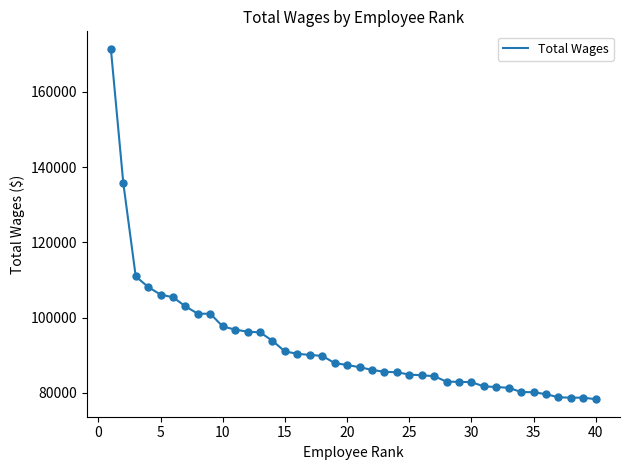

What is the difference between the maximum and minimum values?

93061